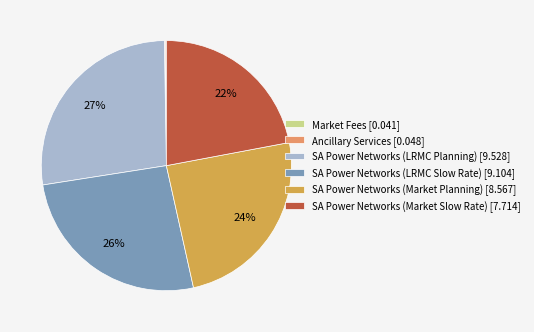

Does any single category account for the majority?

No